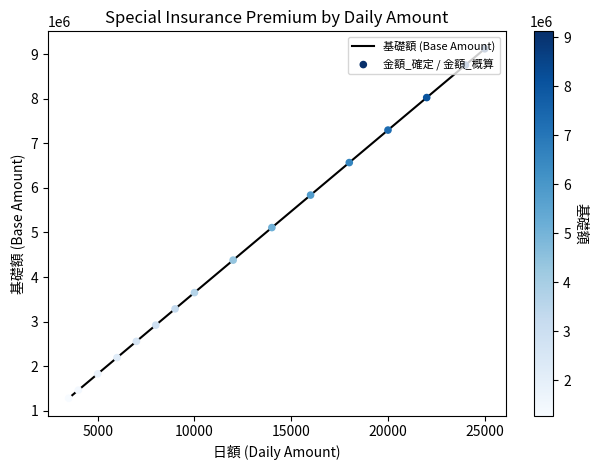

Which series contains the highest Y value?

基礎額 (Base Amount)